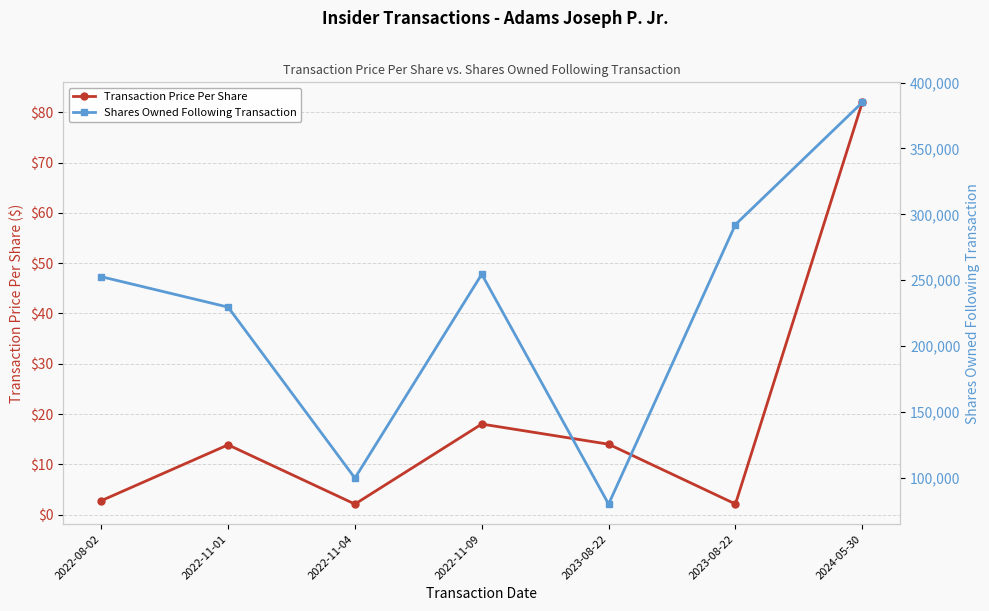

How many series are shown in this chart?

2